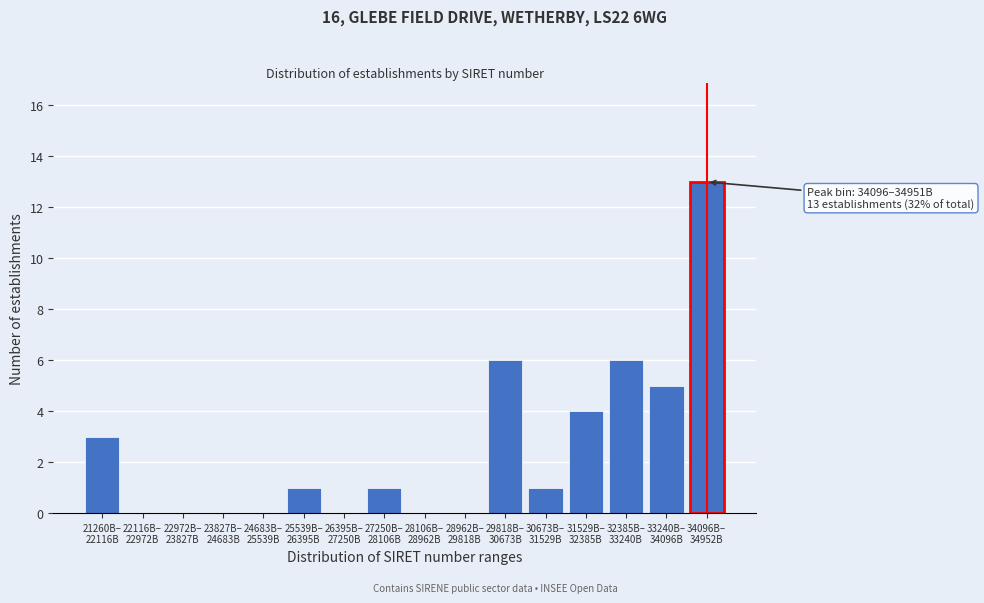

What is the maximum value shown in the chart?

13